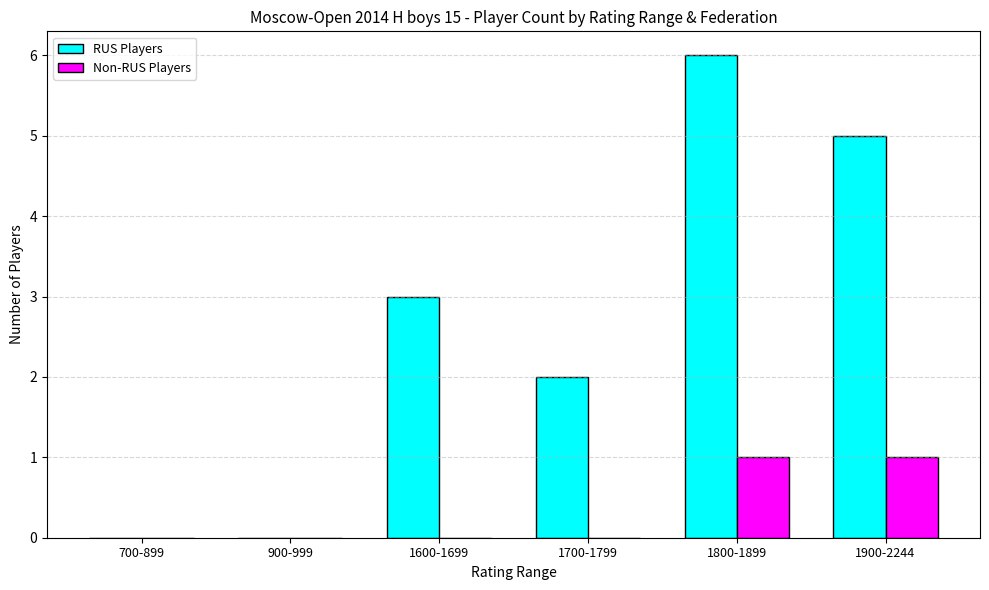

At which label does RUS Players reach its peak?

1800-1899